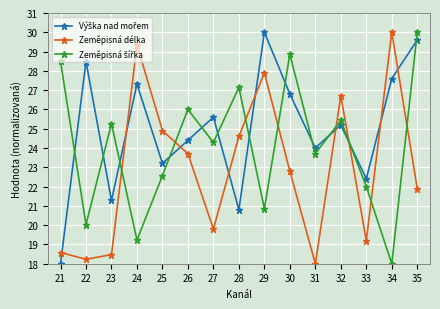

Is it true that Zeměpisná délka equals 6.8 at 31?

False